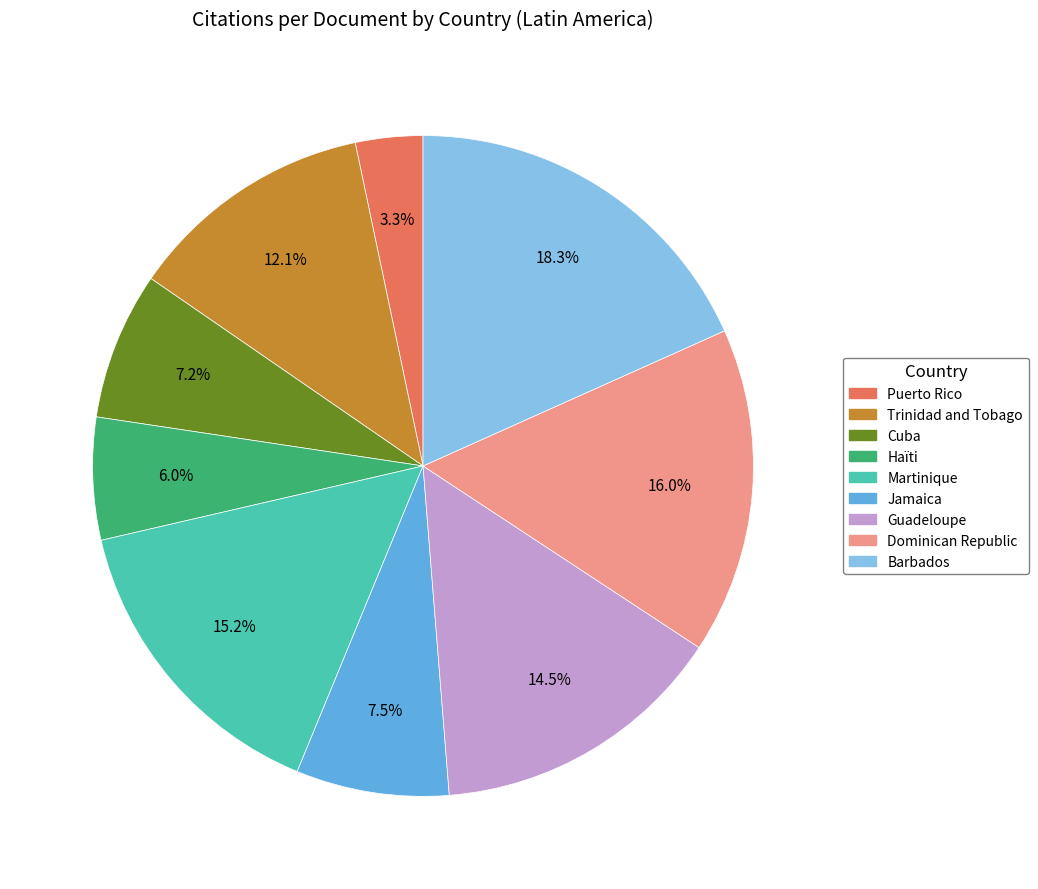

What percentage is NOT represented by Martinique?

84.8%